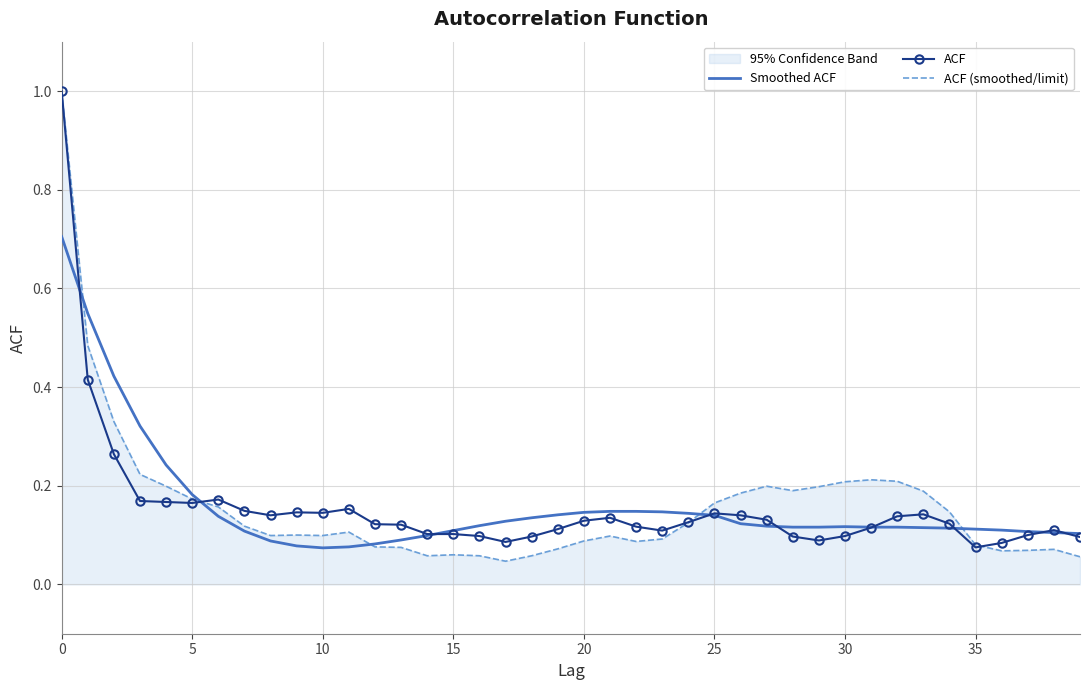

Is the value of ACF (smoothed/limit) at 27 greater than the value of ACF at 13?

Yes